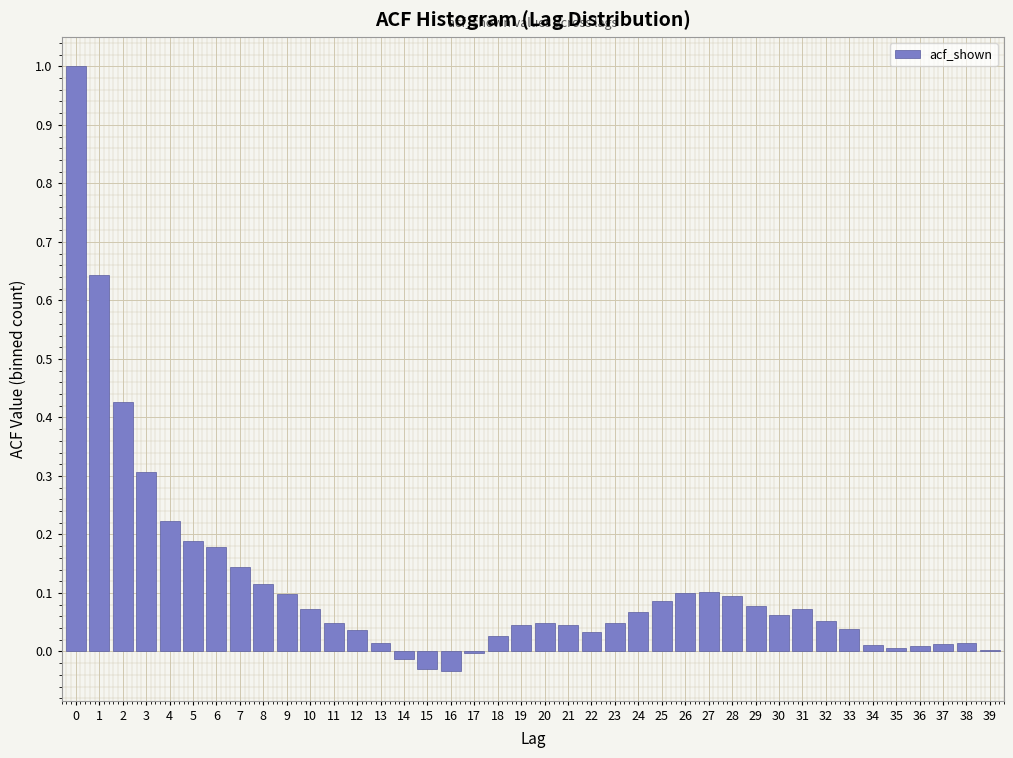

Is it true that the value at 11 is 0.1?

False